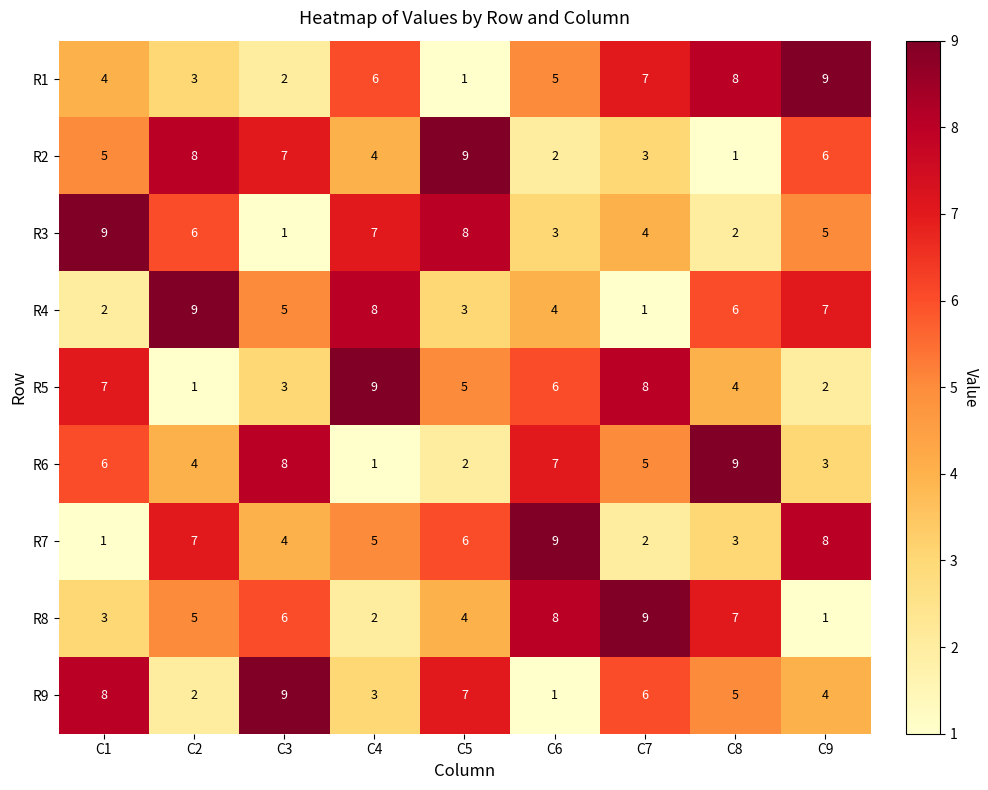

Where is R2 nearest to the value 5?

C1